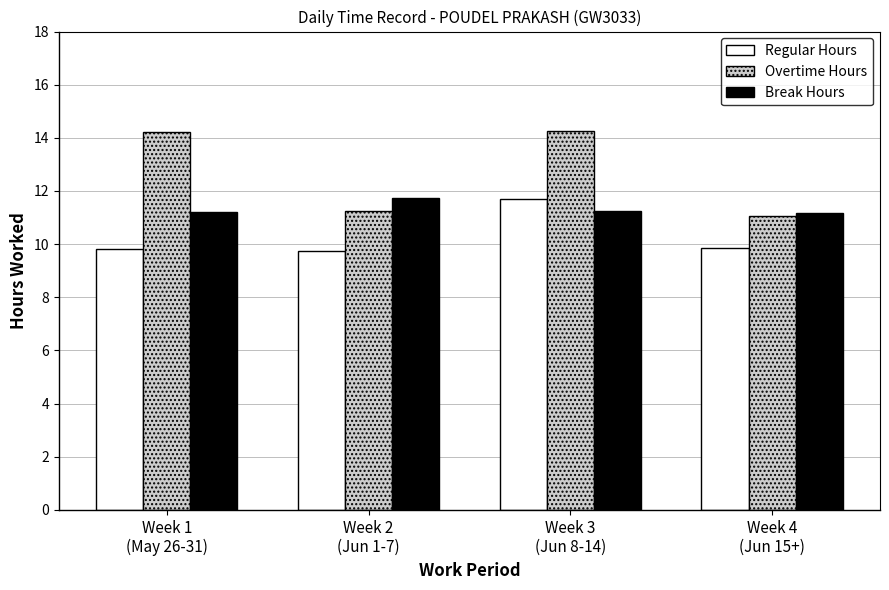

Rank the series by their average value, from highest to lowest.

Overtime Hours, Break Hours, Regular Hours